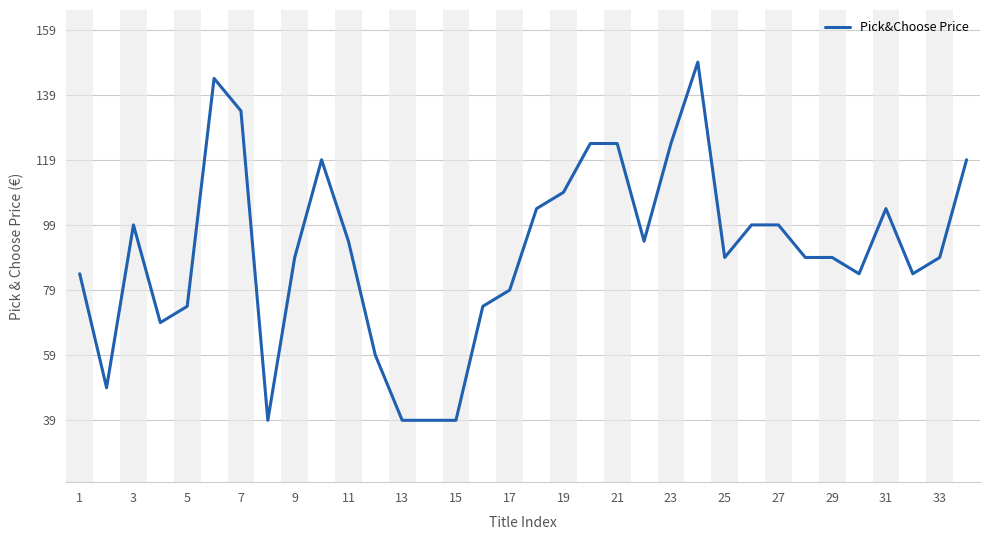

What is the smallest value displayed?

39